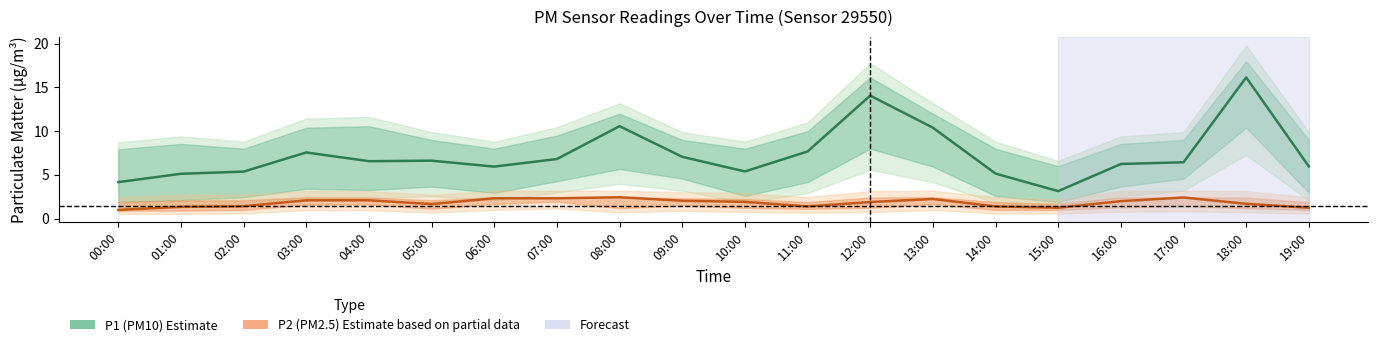

At which label does P1 (PM10) first exceed 6?

03:00